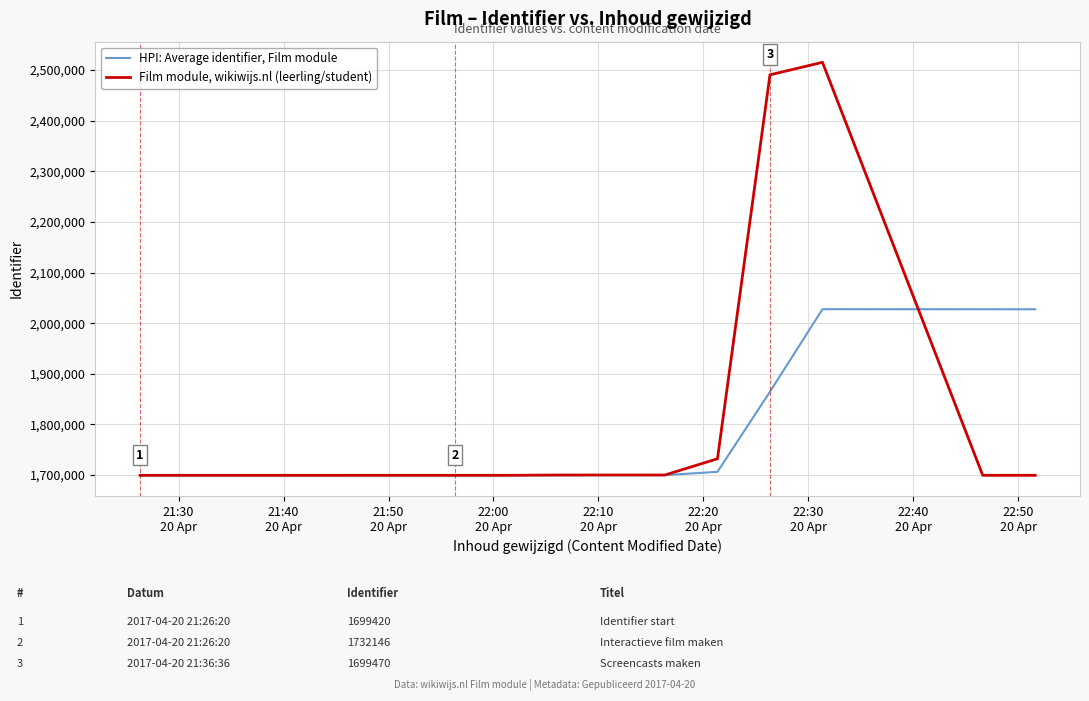

List the series in order of their overall mean, highest first.

Film module, wikiwijs.nl (leerling/student), HPI: Average identifier, Film module